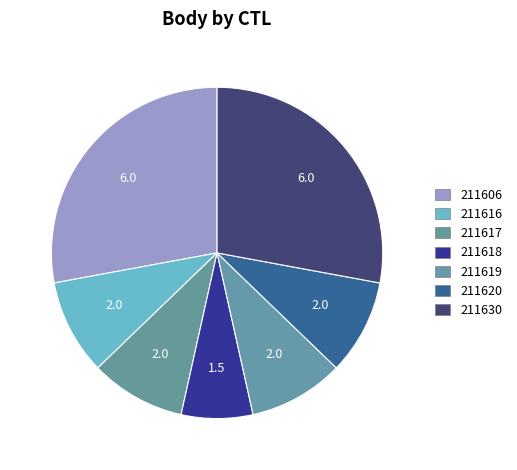

Count the number of slices in the pie.

7